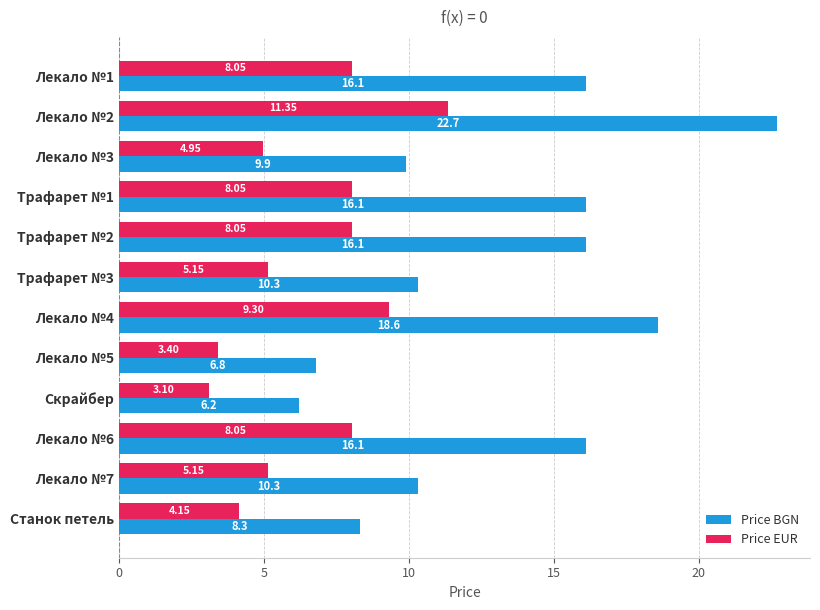

At how many categories does at least one series exceed 12?

6